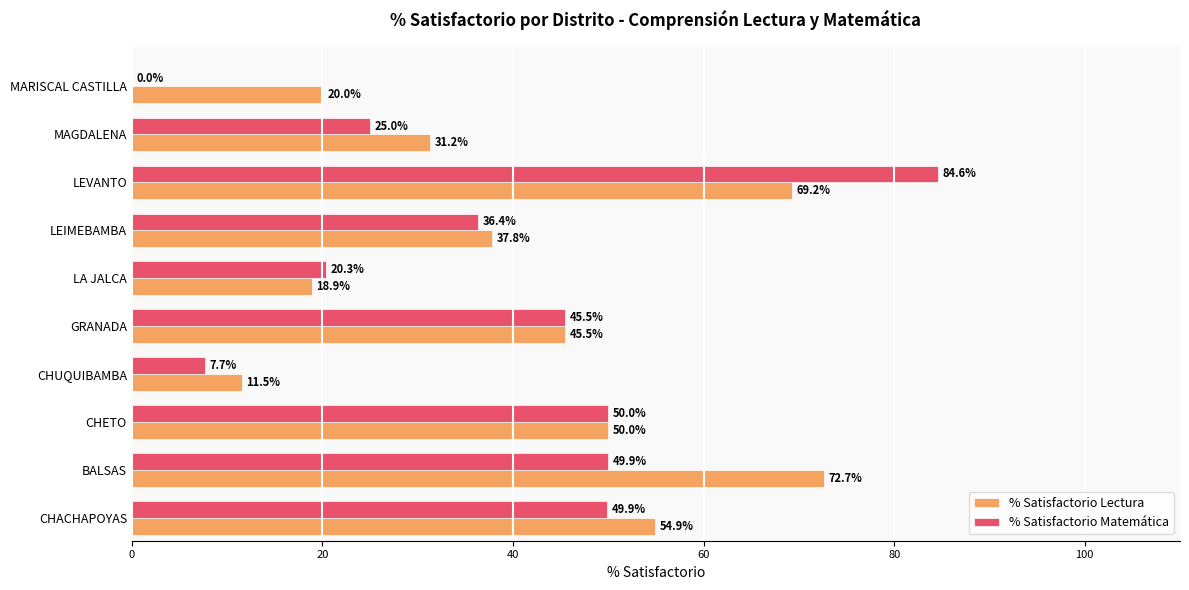

Is the value of % Satisfactorio Matemática at LA JALCA greater than the value of % Satisfactorio Lectura at CHETO?

No